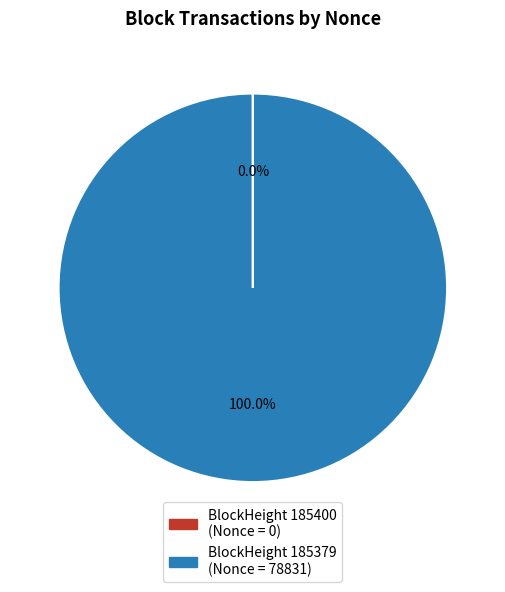

To the nearest percent, what is the difference between the largest and smallest slice percentages?

100%